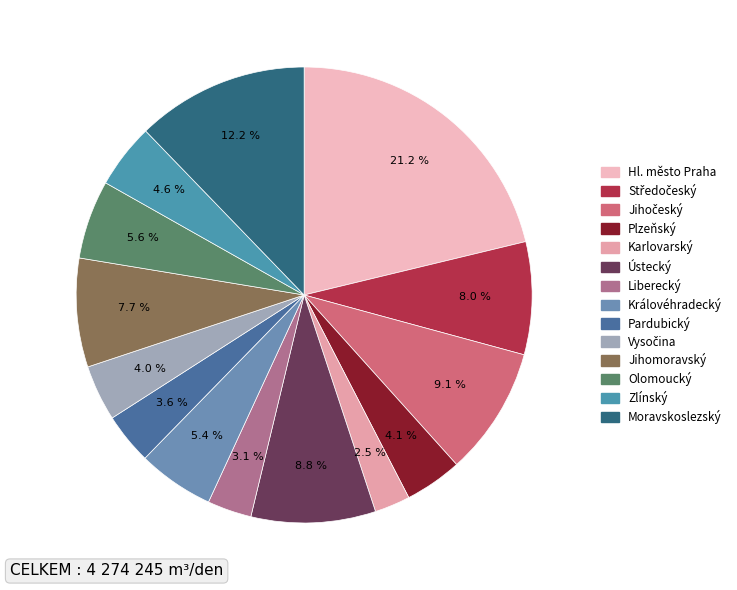

What portion of the pie excludes Jihomoravský?

92.3%